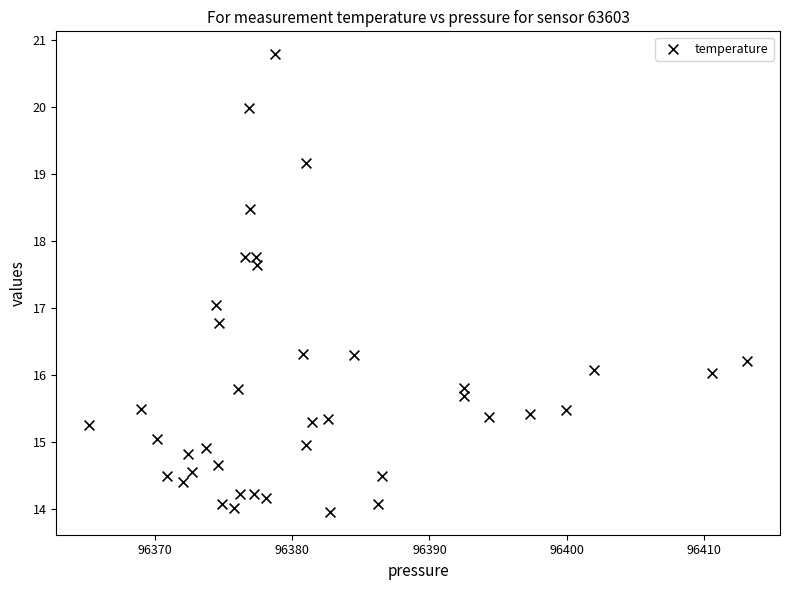

What is the range of X values (max minus min)?

48.0